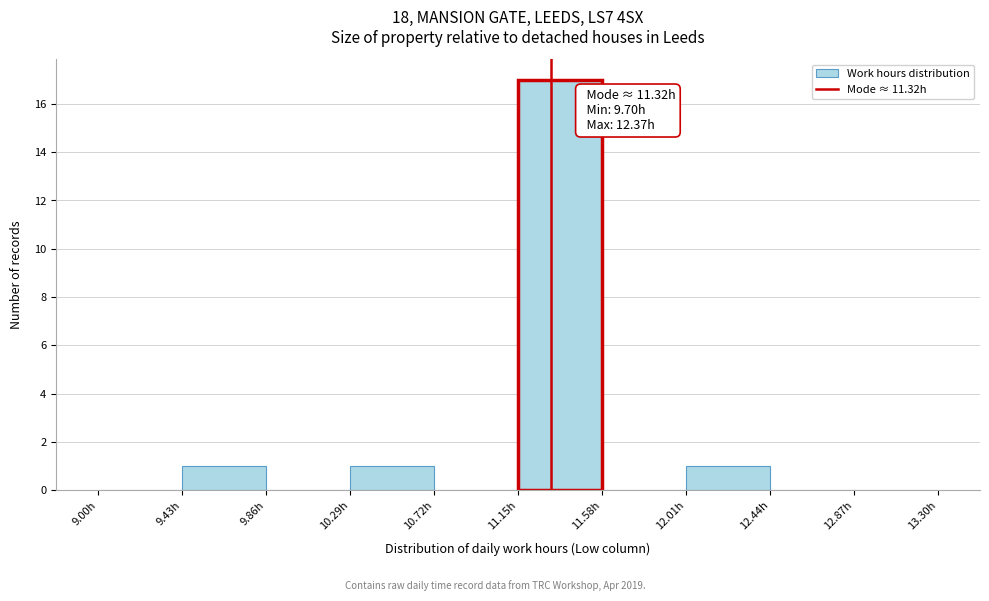

Which range on the x-axis has the tallest bar?

11.15 to 11.58